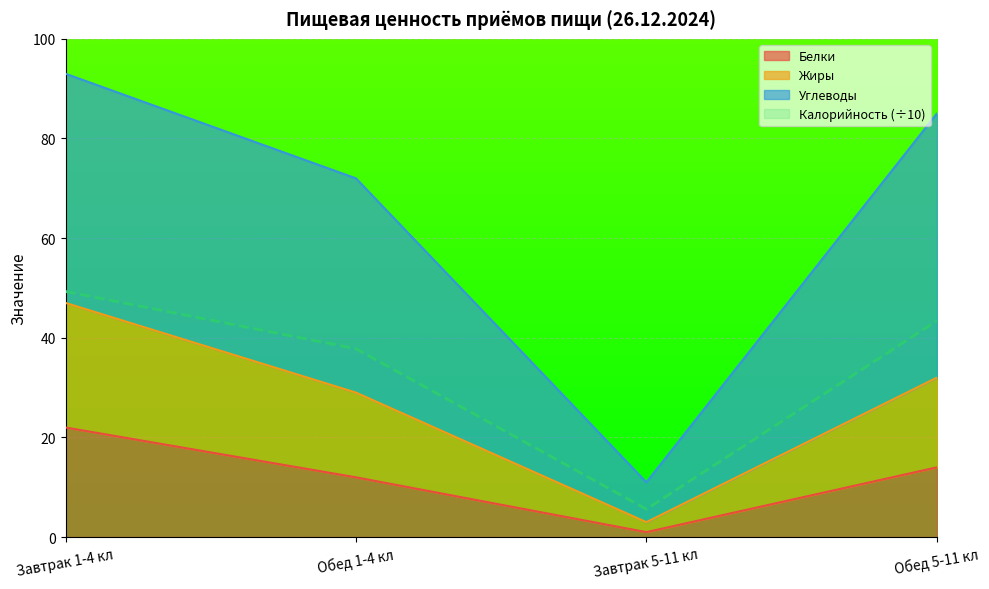

Which label corresponds to the smallest value in the chart?

Завтрак 5-11 кл